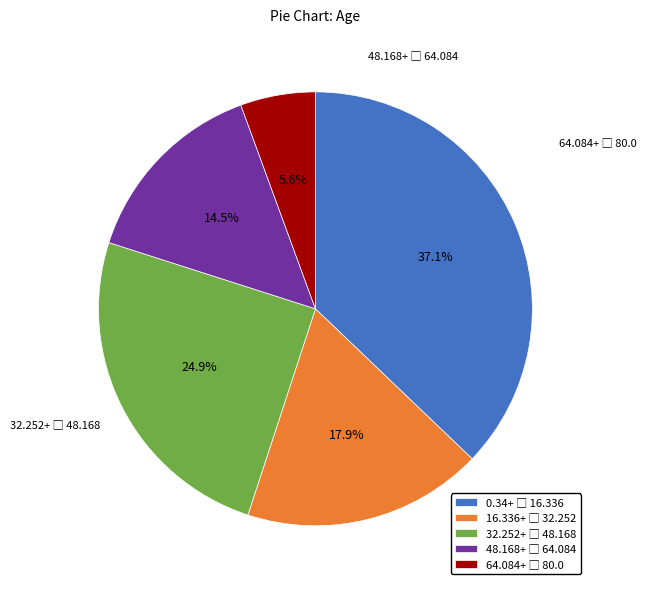

Is there a majority slice in this chart?

No